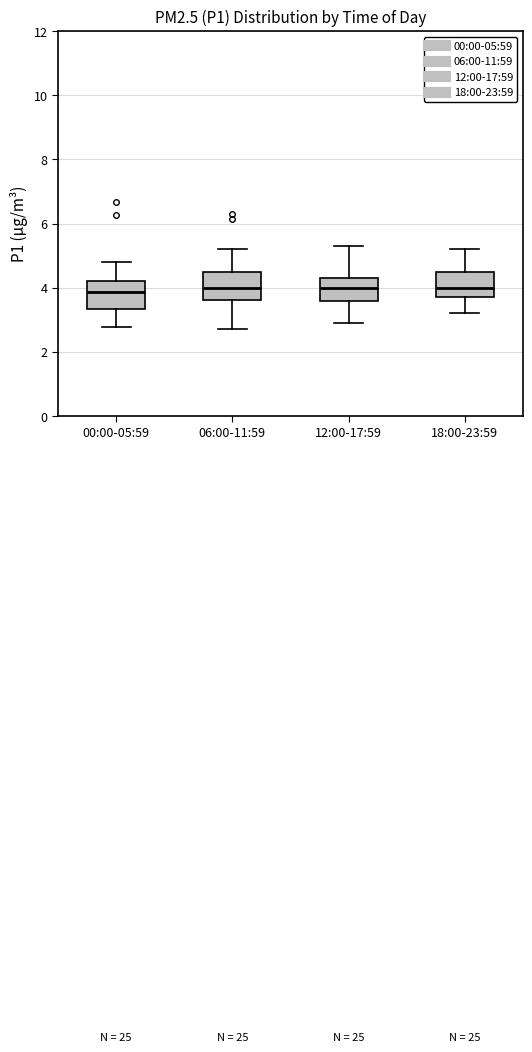

Reading left to right, transcribe this box plot: for each box, give where its median line is, the range the box spans, and where its two whiskers end, as read against the y-axis. The values are not printed on the chart, so give them approximately, as read against the axis.

00:00-05:59: median 3.8, box 3.4 to 4.2, whiskers 2.8 to 4.8
06:00-11:59: median 4.0, box 3.6 to 4.6, whiskers 2.8 to 5.2
12:00-17:59: median 4.0, box 3.6 to 4.4, whiskers 3.0 to 5.4
18:00-23:59: median 4.0, box 3.8 to 4.6, whiskers 3.2 to 5.2